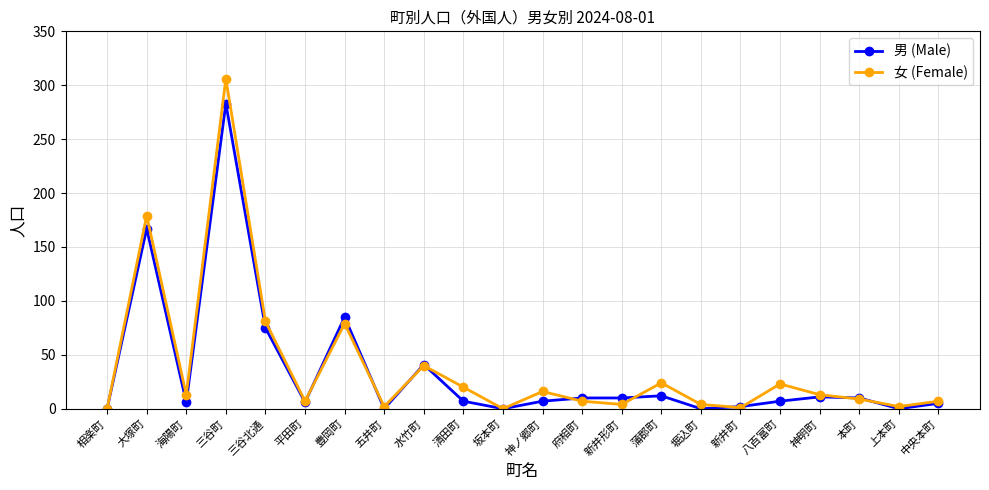

What is the value of the 男 (Male) point at the 18th from the left?

7